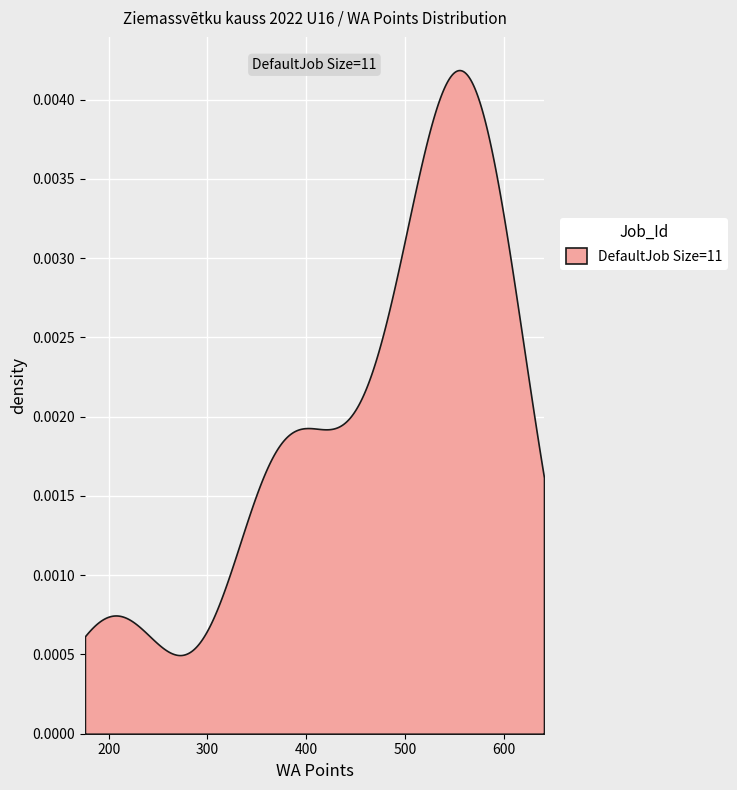

Count the number of values greater than 527.

5